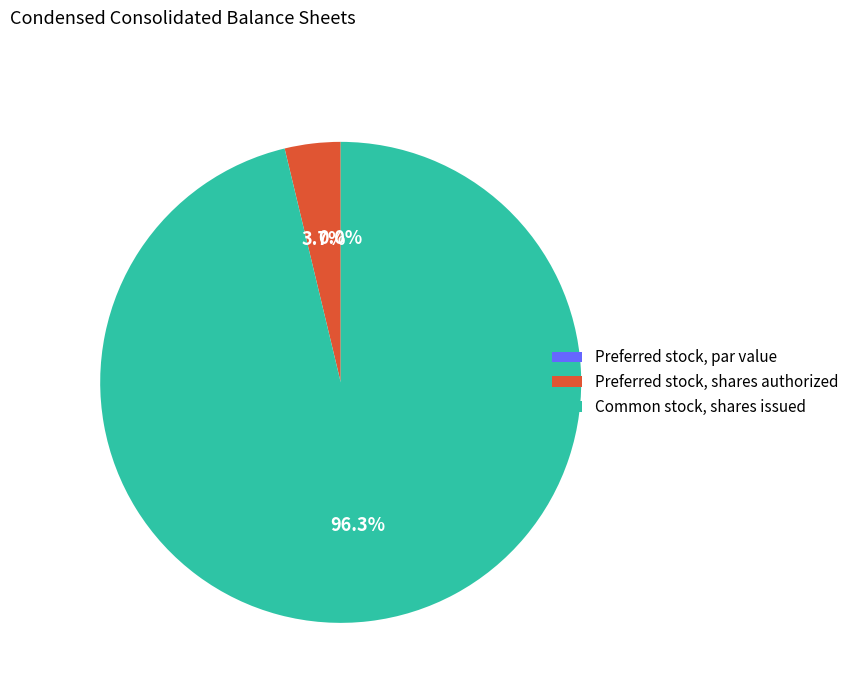

Is there any slice that represents more than half of the pie?

Yes